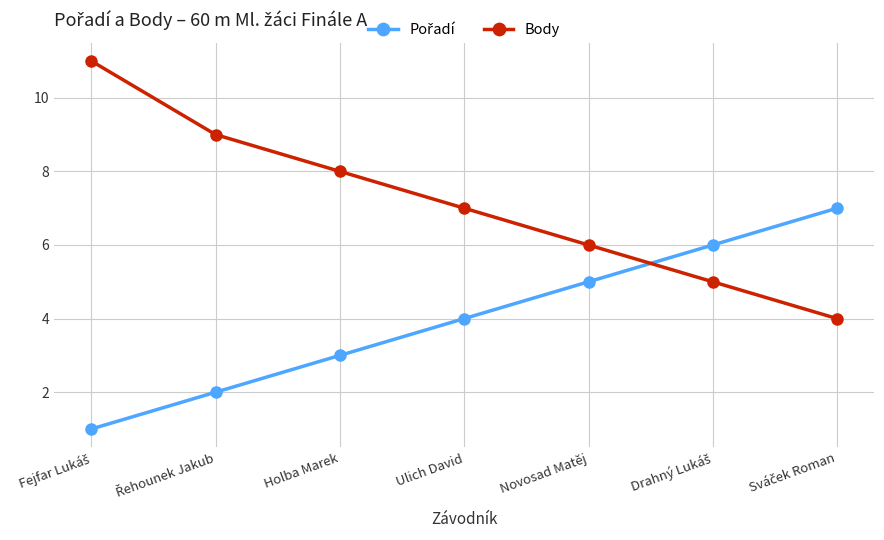

What is the label of the 5th point from the right?

Holba Marek